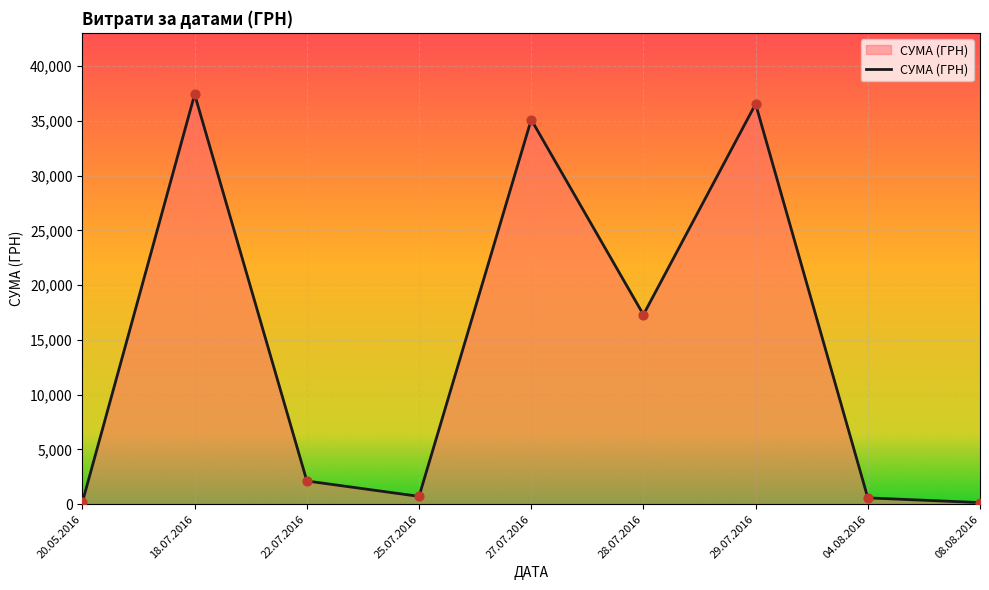

Between 29.07.2016 and 22.07.2016, which is larger?

29.07.2016